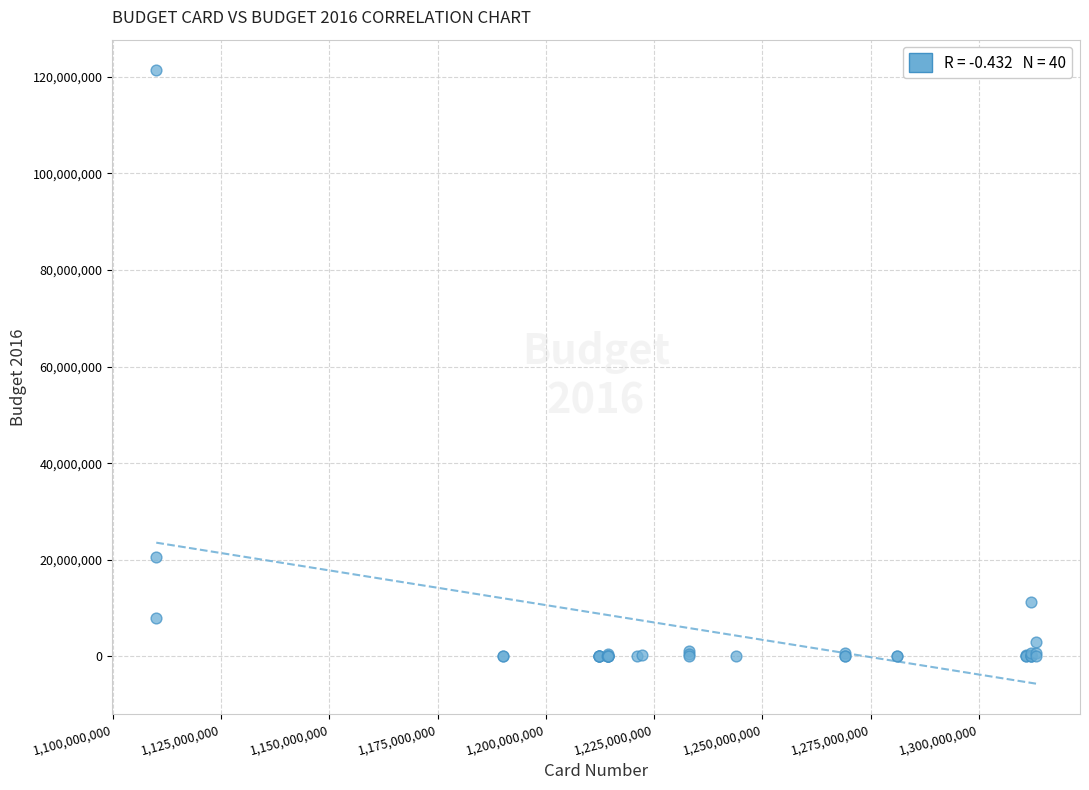

What Y value in the scatter plot is closest to 60645000?

20534000